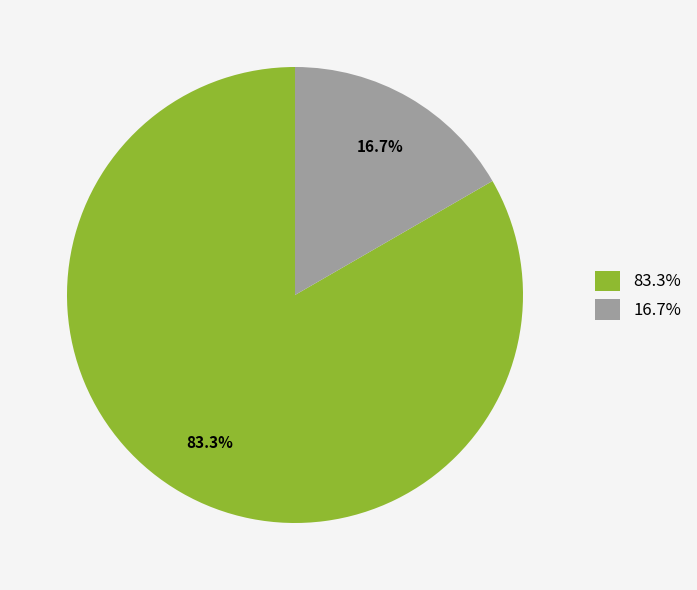

What is the total percentage of 83.3% and 16.7%?

100.0%